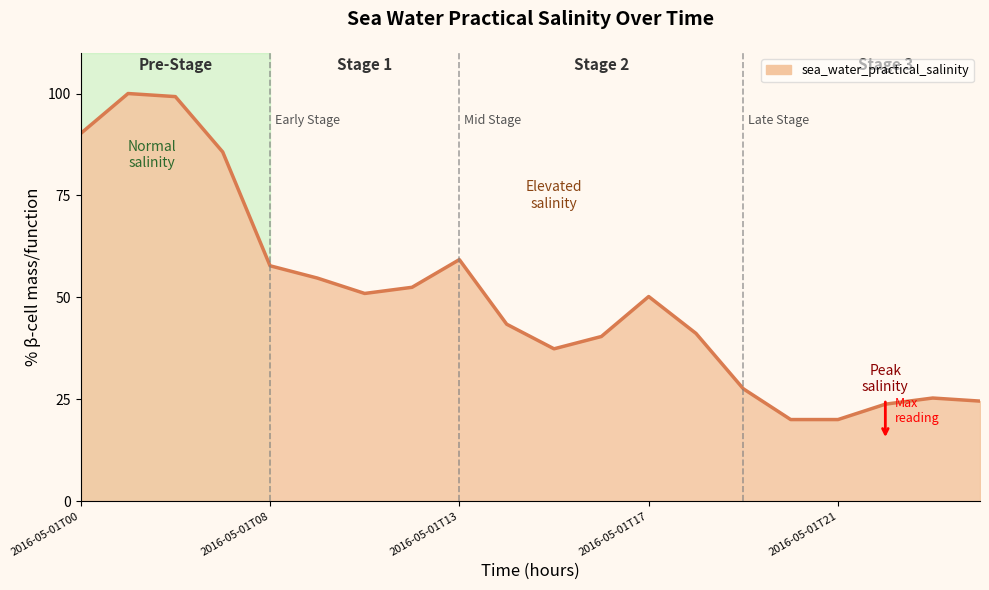

What is the minimum value shown in the chart?

20.0